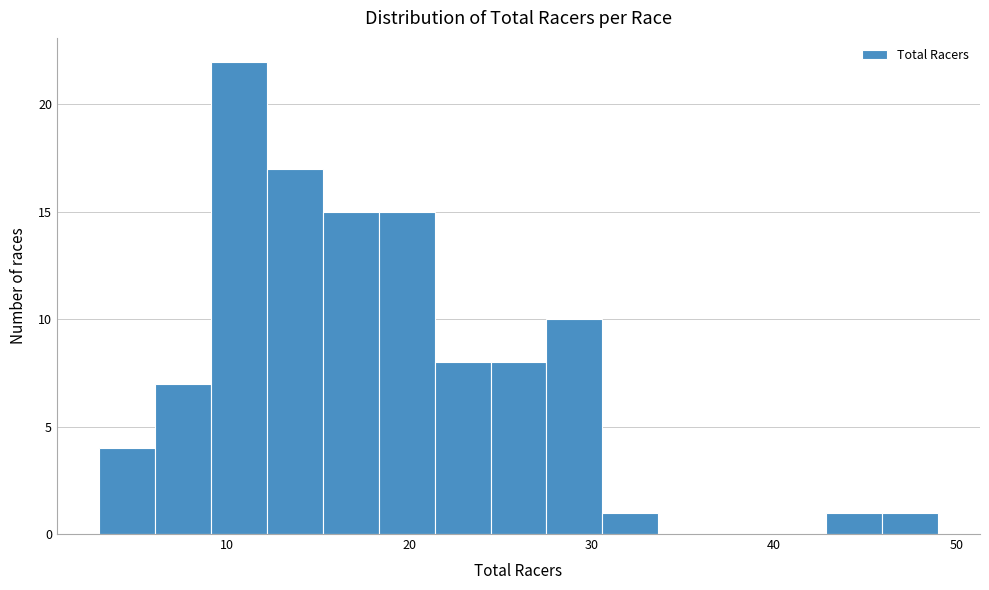

Around what value on the x-axis is the tallest bar? Give the approximate position of its centre, as read against the axis.

11